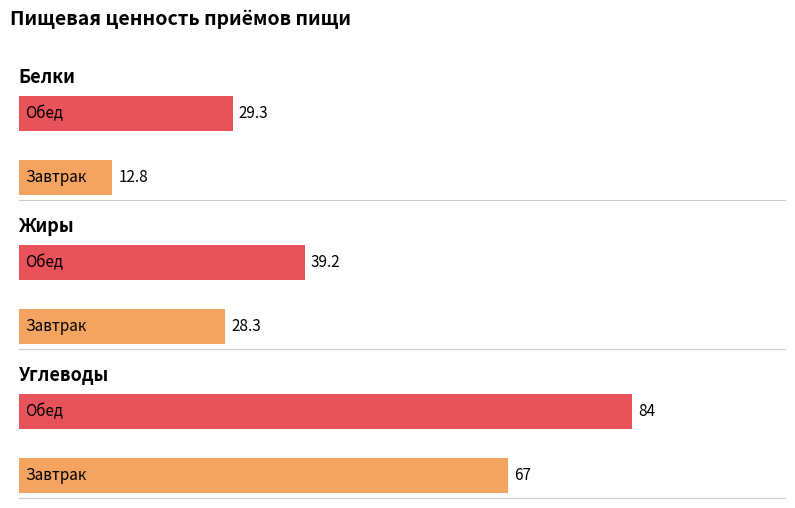

Reading left to right, extract all data points from this chart.

Белки: Завтрак=12.8	Обед=29.3
Жиры: Завтрак=28.3	Обед=39.2
Углеводы: Завтрак=67.0	Обед=84.0